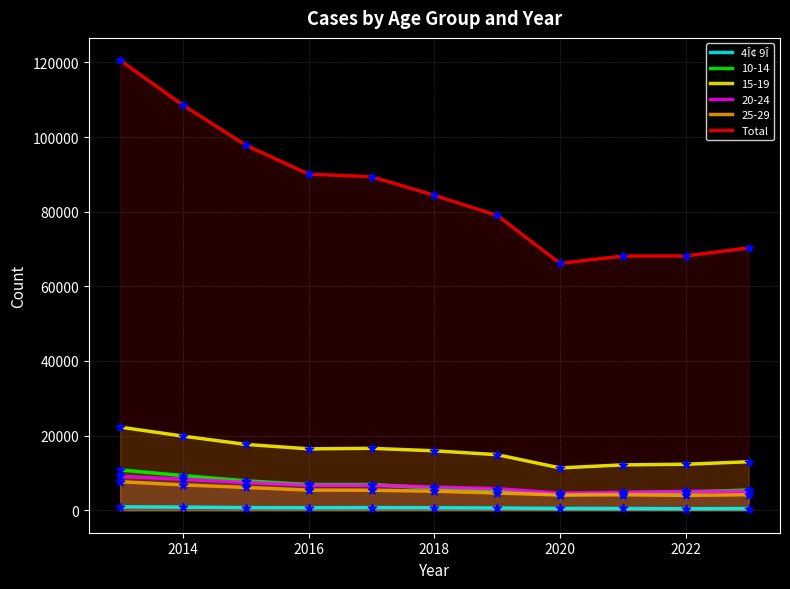

Which series has the largest Y range (max minus min)?

Total